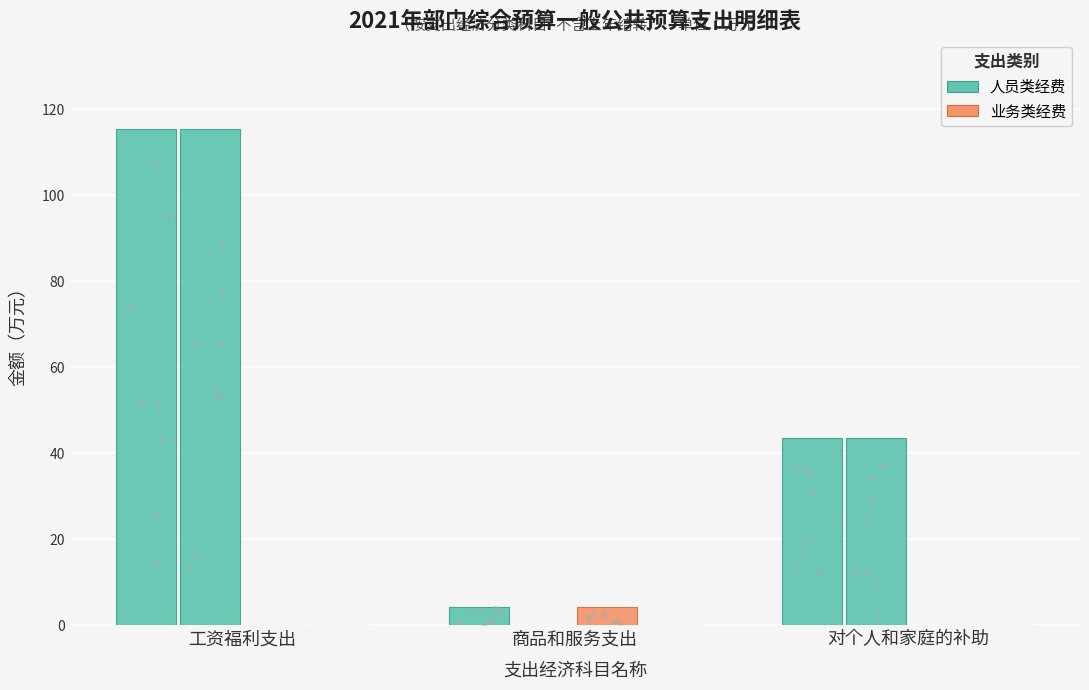

At which category is the sum across all series the highest?

工资福利支出